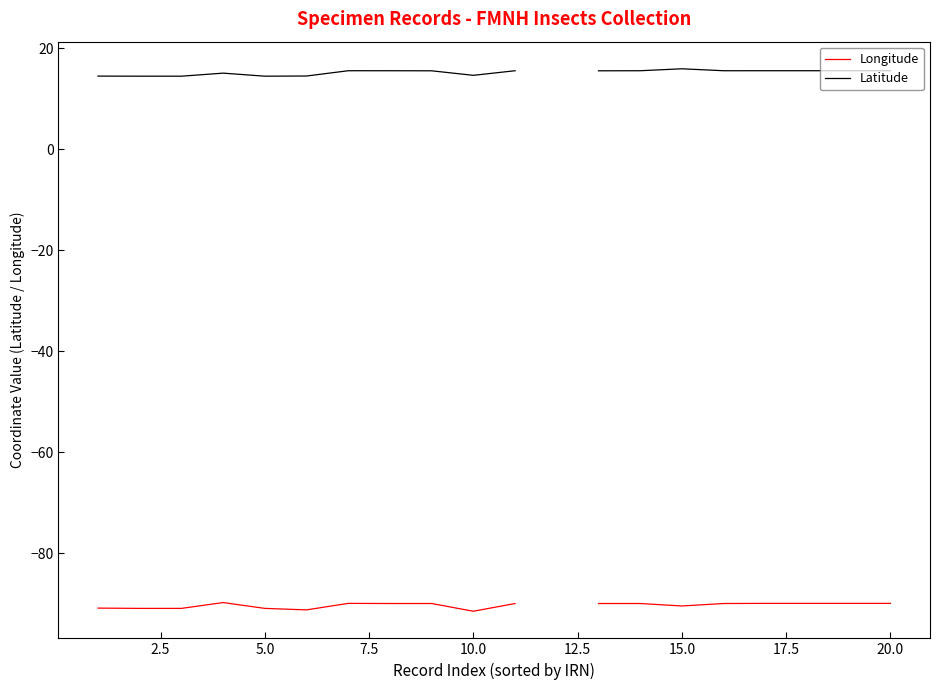

True or false: Longitude and Latitude intersect in this chart.

False